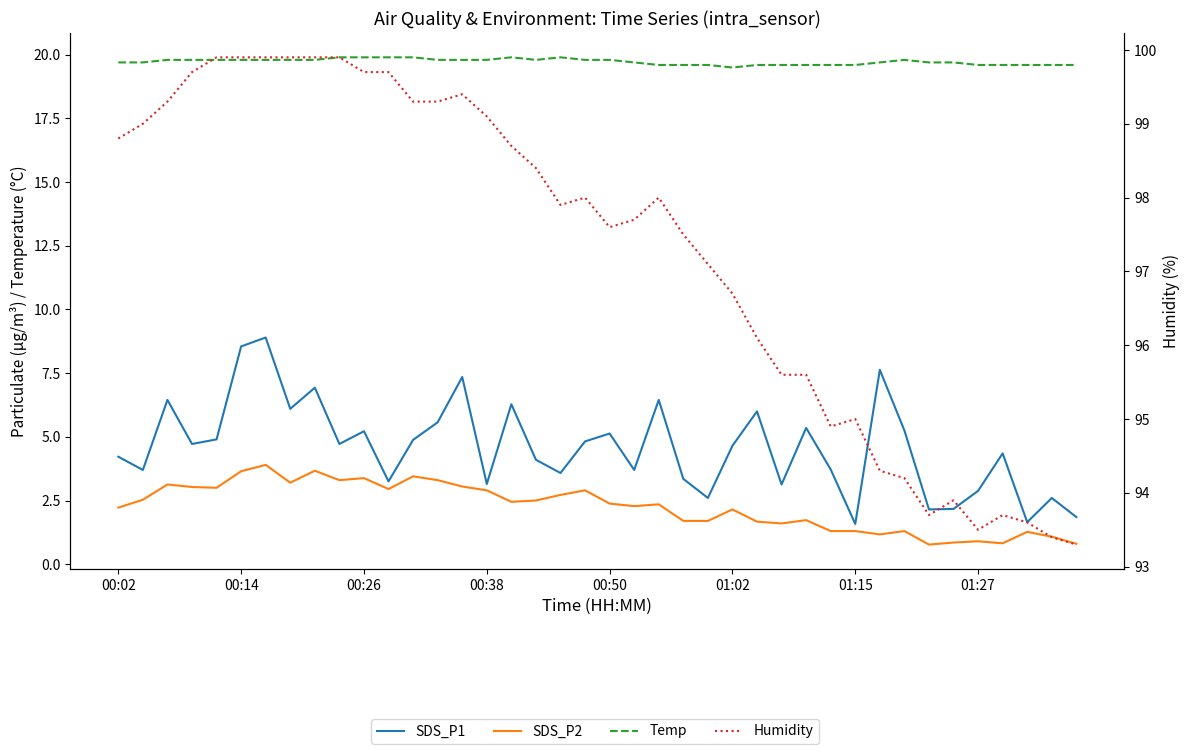

Which series has the largest total across all categories?

Humidity